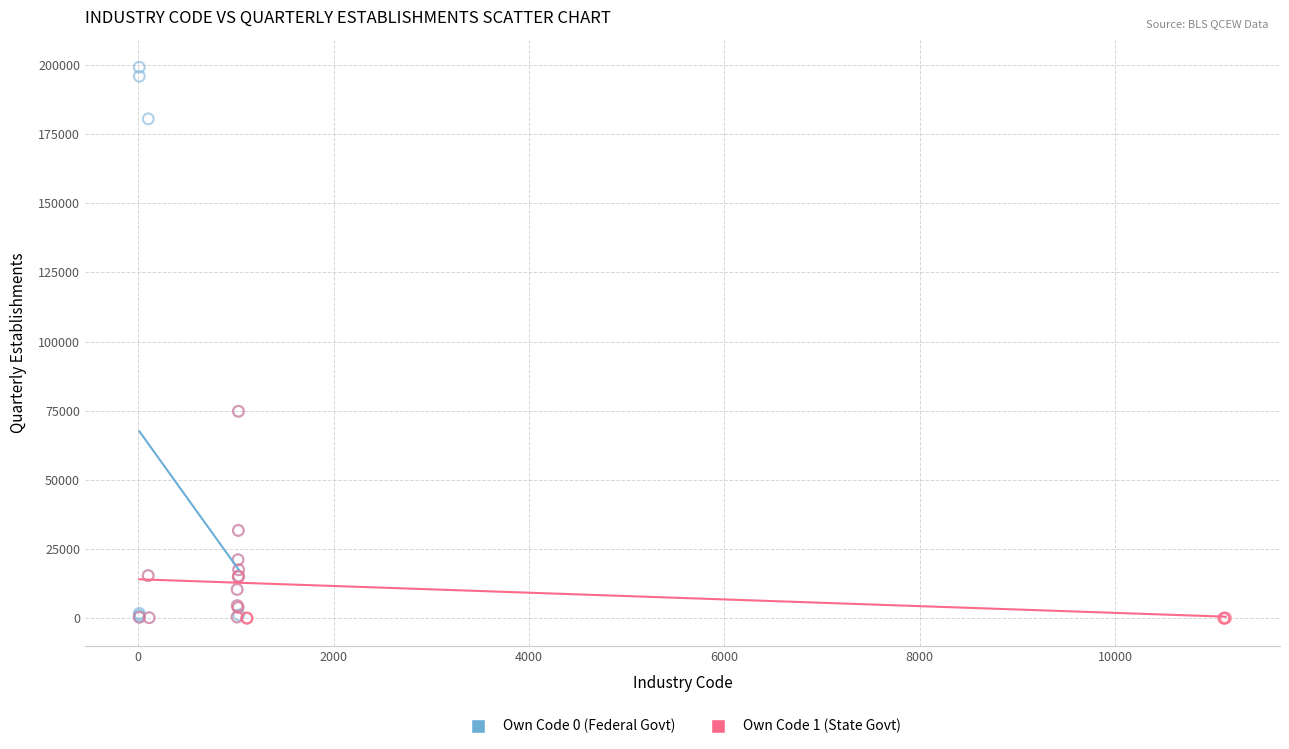

Which series has the largest Y range (max minus min)?

Own Code 0 (Federal Govt)